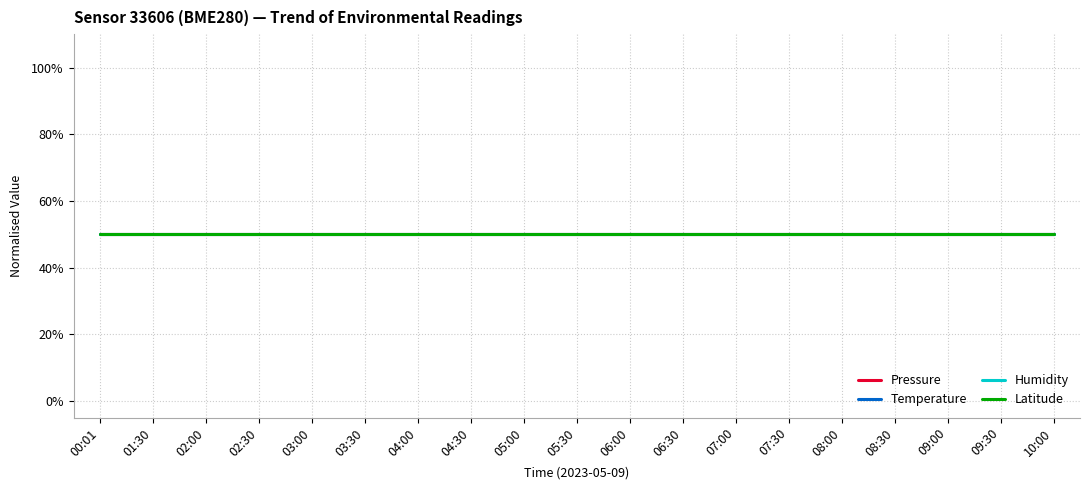

Which series has the largest range (max minus min)?

pressure